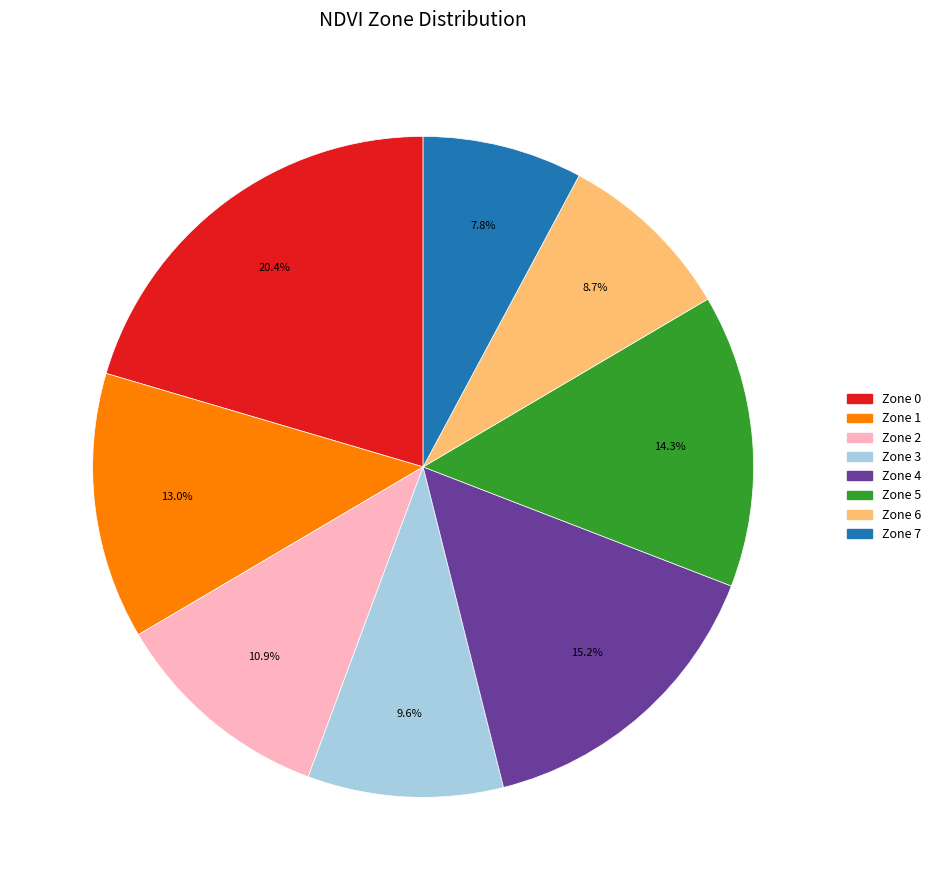

What is the largest slice in the pie chart?

Zone 0